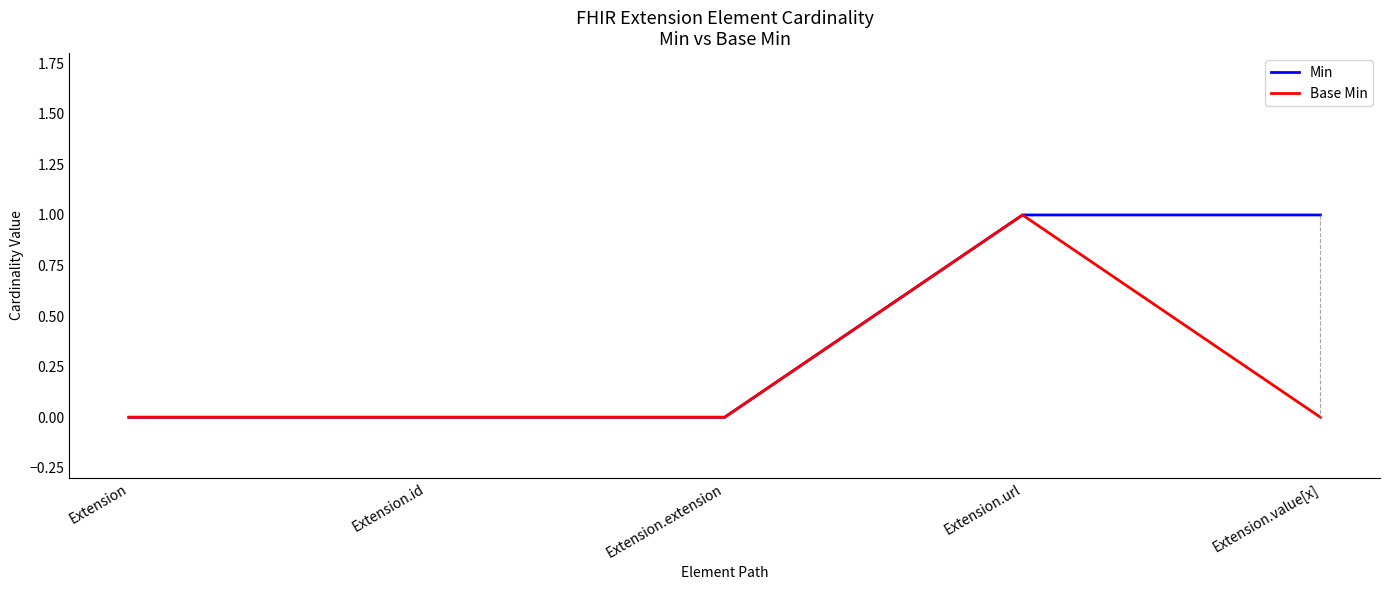

What is the sum of all Base Min values?

1